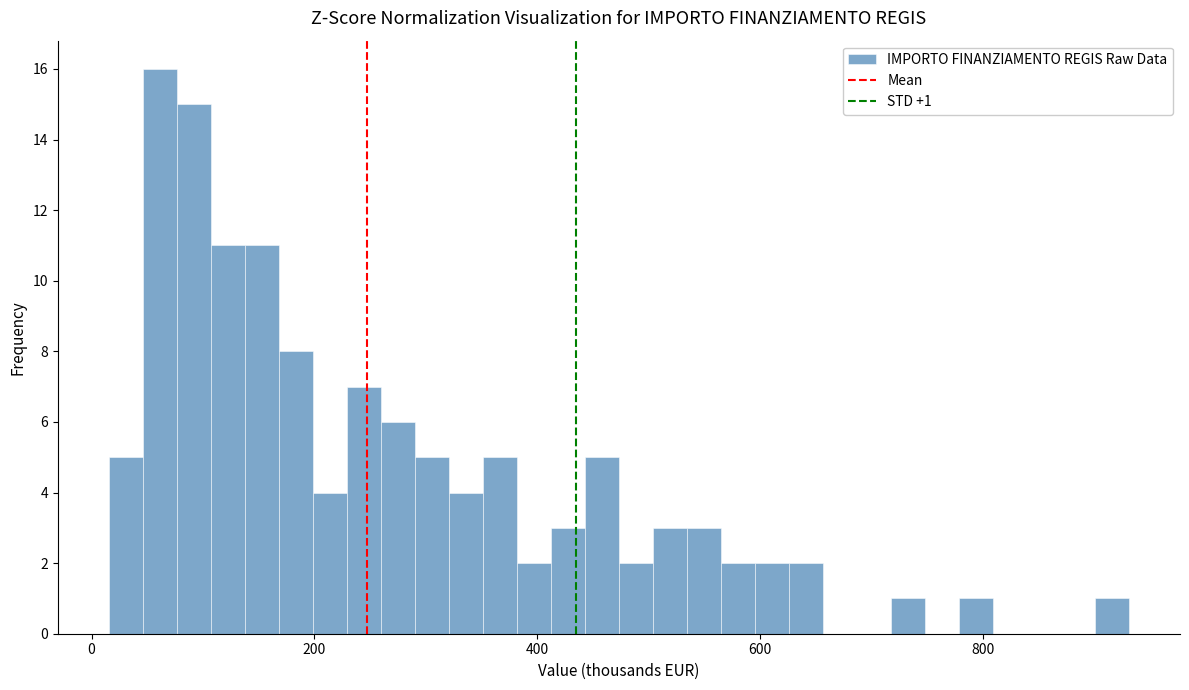

Read against the x-axis, roughly where is the centre of the tallest bar?

60